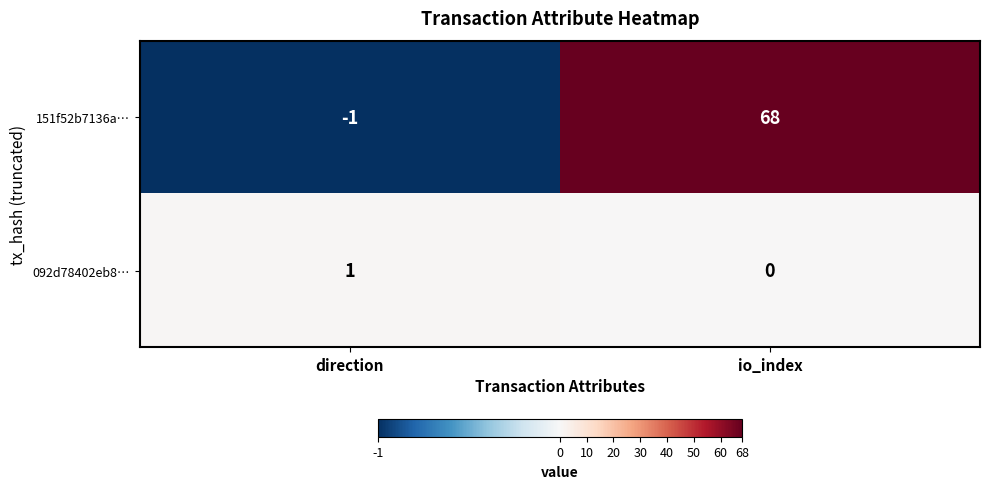

Which label corresponds to the smallest value in the chart?

direction